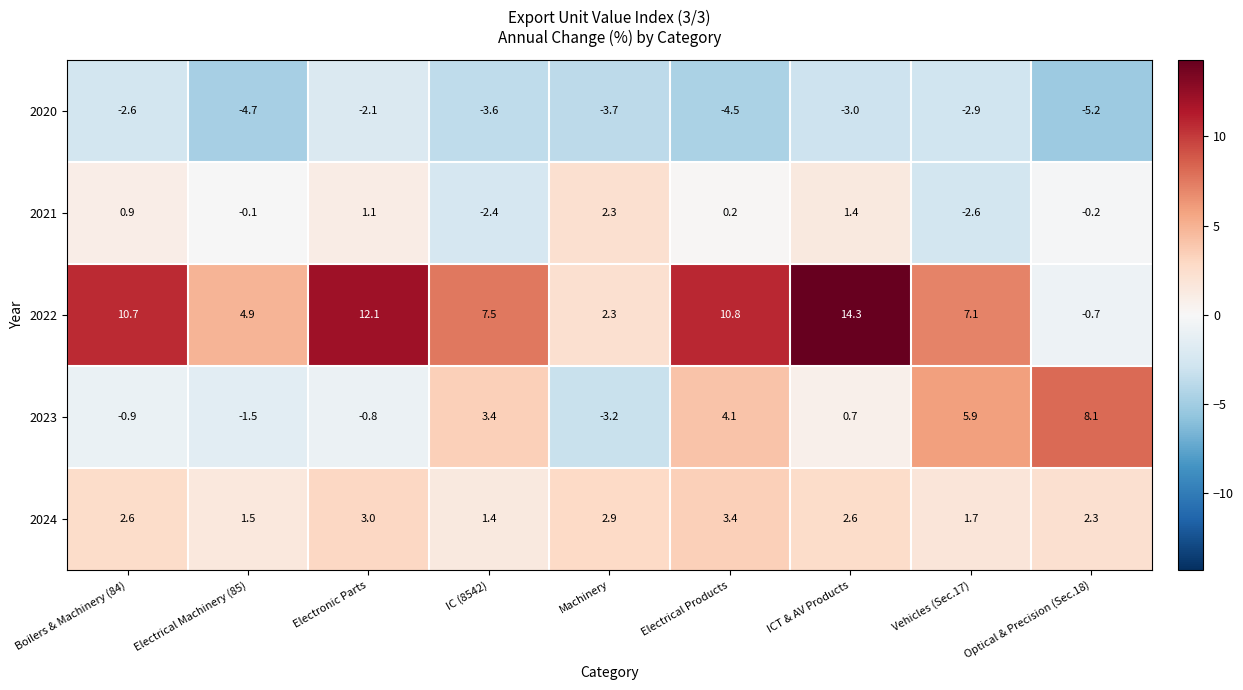

The 2021 series shows -1.0 at IC (8542). True or false?

False